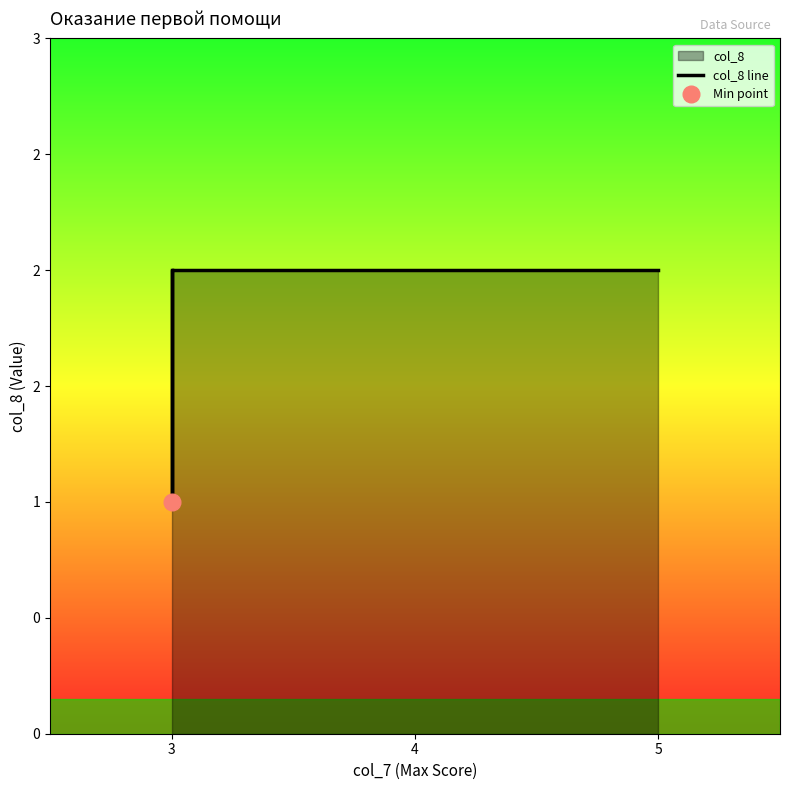

What is the difference between the second highest and minimum values?

1